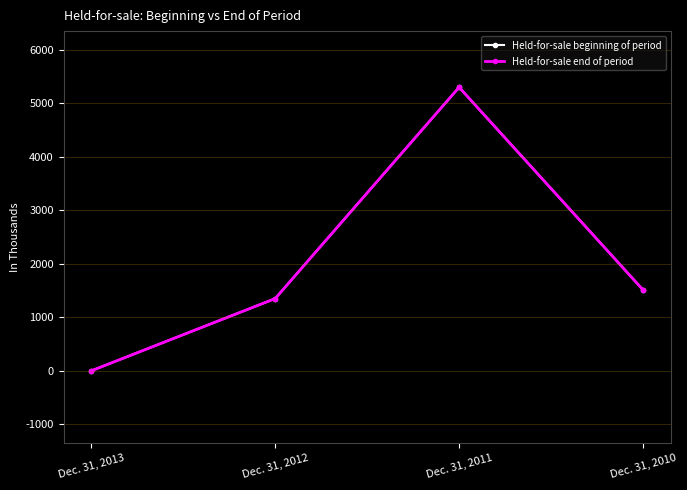

What is the total value across all series at Dec. 31, 2012?

2700